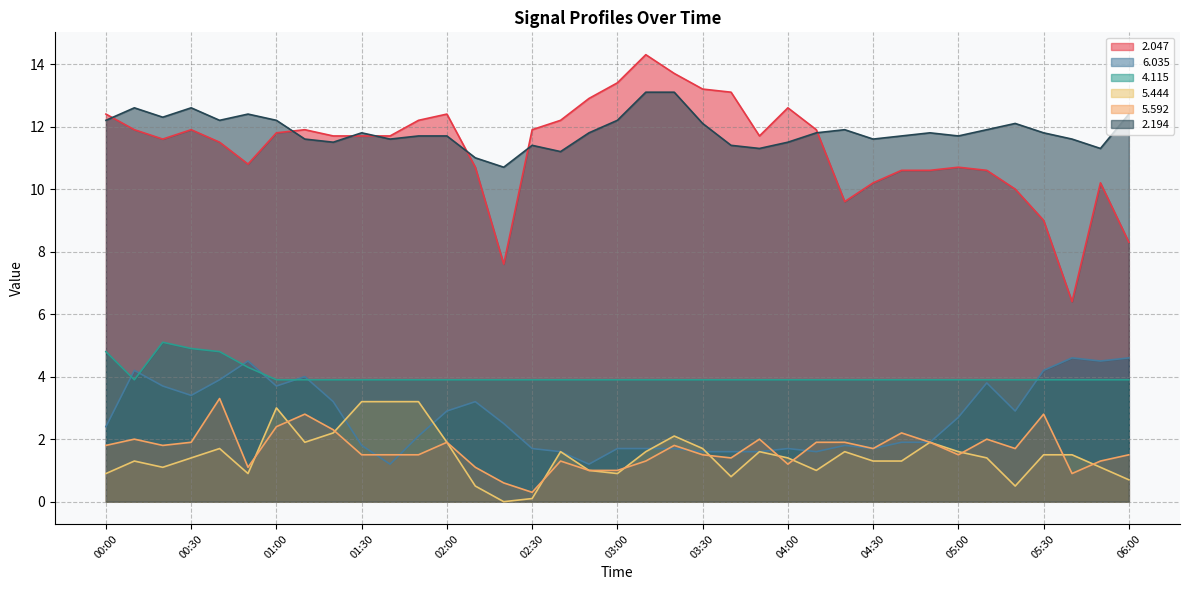

Reading left to right, list all the values displayed in this chart.

  2.047: 12.4	11.9	11.6	11.9	11.5	10.8	11.8	11.9	11.7	11.7	11.7	12.2	12.4	10.7	7.6	11.9	12.2	12.9	13.4	14.3	13.7	13.2	13.1	11.7	12.6	11.9	9.6	10.2	10.6	10.6	10.7	10.6	10.0	9.0	6.4	10.2	8.3
  6.035: 2.4	4.2	3.7	3.4	3.9	4.5	3.7	4.0	3.2	1.8	1.2	2.1	2.9	3.2	2.5	1.7	1.6	1.2	1.7	1.7	1.7	1.6	1.6	1.6	1.7	1.6	1.8	1.7	1.9	1.9	2.7	3.8	2.9	4.2	4.6	4.5	4.6
  4.115: 4.8	3.9	5.1	4.9	4.8	4.3	3.9	3.9	3.9	3.9	3.9	3.9	3.9	3.9	3.9	3.9	3.9	3.9	3.9	3.9	3.9	3.9	3.9	3.9	3.9	3.9	3.9	3.9	3.9	3.9	3.9	3.9	3.9	3.9	3.9	3.9	3.9
  5.444: 0.9	1.3	1.1	1.4	1.7	0.9	3.0	1.9	2.2	3.2	3.2	3.2	1.9	0.5	0.0	0.1	1.6	1.0	0.9	1.6	2.1	1.7	0.8	1.6	1.4	1.0	1.6	1.3	1.3	1.9	1.6	1.4	0.5	1.5	1.5	1.1	0.7
  5.592: 1.8	2.0	1.8	1.9	3.3	1.1	2.4	2.8	2.3	1.5	1.5	1.5	1.9	1.1	0.6	0.3	1.3	1.0	1.0	1.3	1.8	1.5	1.4	2.0	1.2	1.9	1.9	1.7	2.2	1.9	1.5	2.0	1.7	2.8	0.9	1.3	1.5
  2.194: 12.2	12.6	12.3	12.6	12.2	12.4	12.2	11.6	11.5	11.8	11.6	11.7	11.7	11.0	10.7	11.4	11.2	11.8	12.2	13.1	13.1	12.1	11.4	11.3	11.5	11.8	11.9	11.6	11.7	11.8	11.7	11.9	12.1	11.8	11.6	11.3	12.4